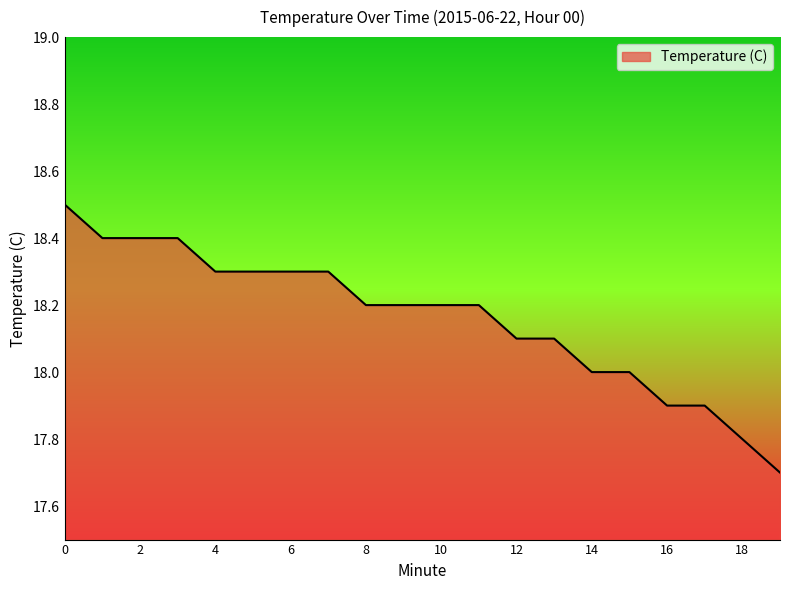

What is the greatest value displayed?

18.5